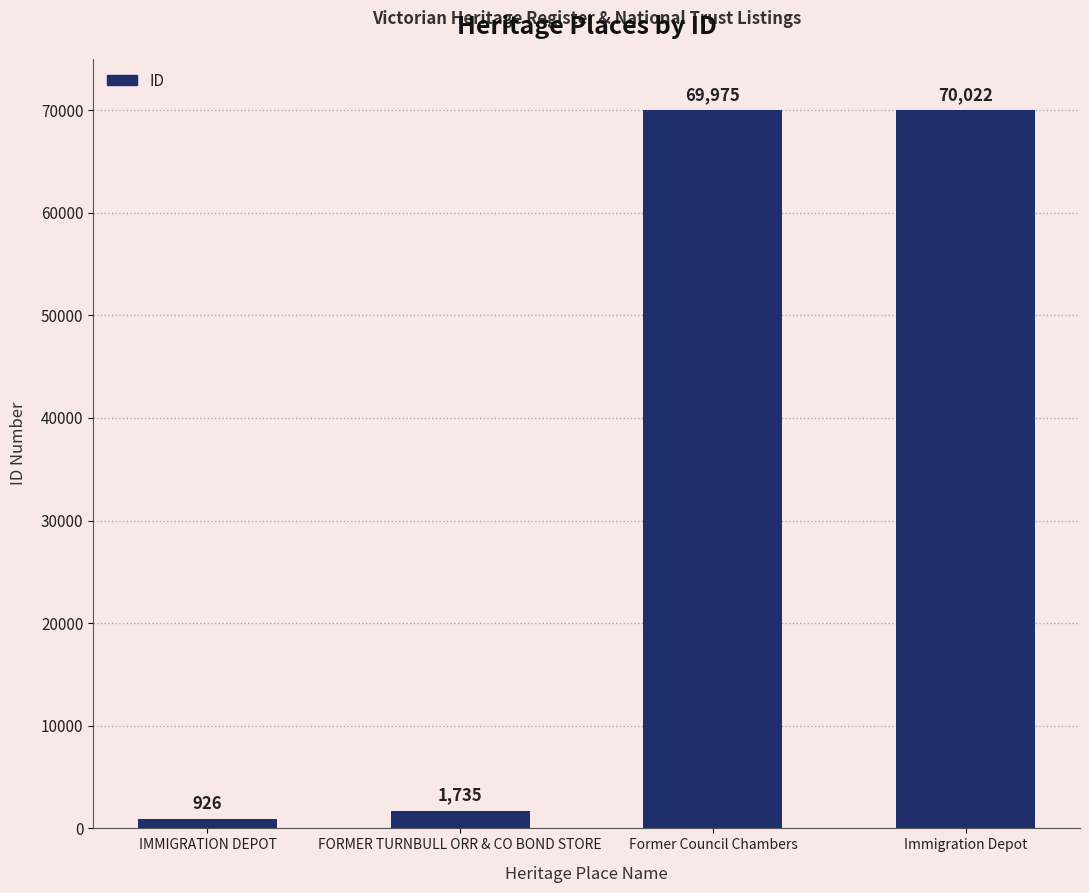

What value does the data have at Former Council Chambers?

69975